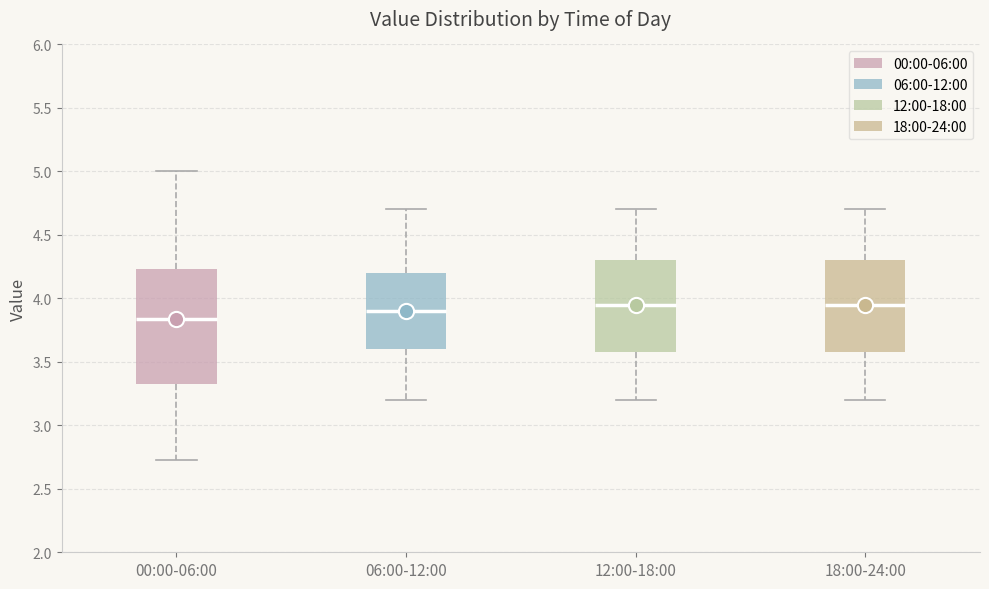

Reading left to right, transcribe this box plot: for each box, give where its median line is, the range the box spans, and where its two whiskers end, as read against the y-axis. The values are not printed on the chart, so give them approximately, as read against the axis.

00:00-06:00: median 3.85, box 3.30 to 4.25, whiskers 2.75 to 5.00
06:00-12:00: median 3.90, box 3.60 to 4.20, whiskers 3.20 to 4.70
12:00-18:00: median 3.95, box 3.60 to 4.30, whiskers 3.20 to 4.70
18:00-24:00: median 3.95, box 3.60 to 4.30, whiskers 3.20 to 4.70